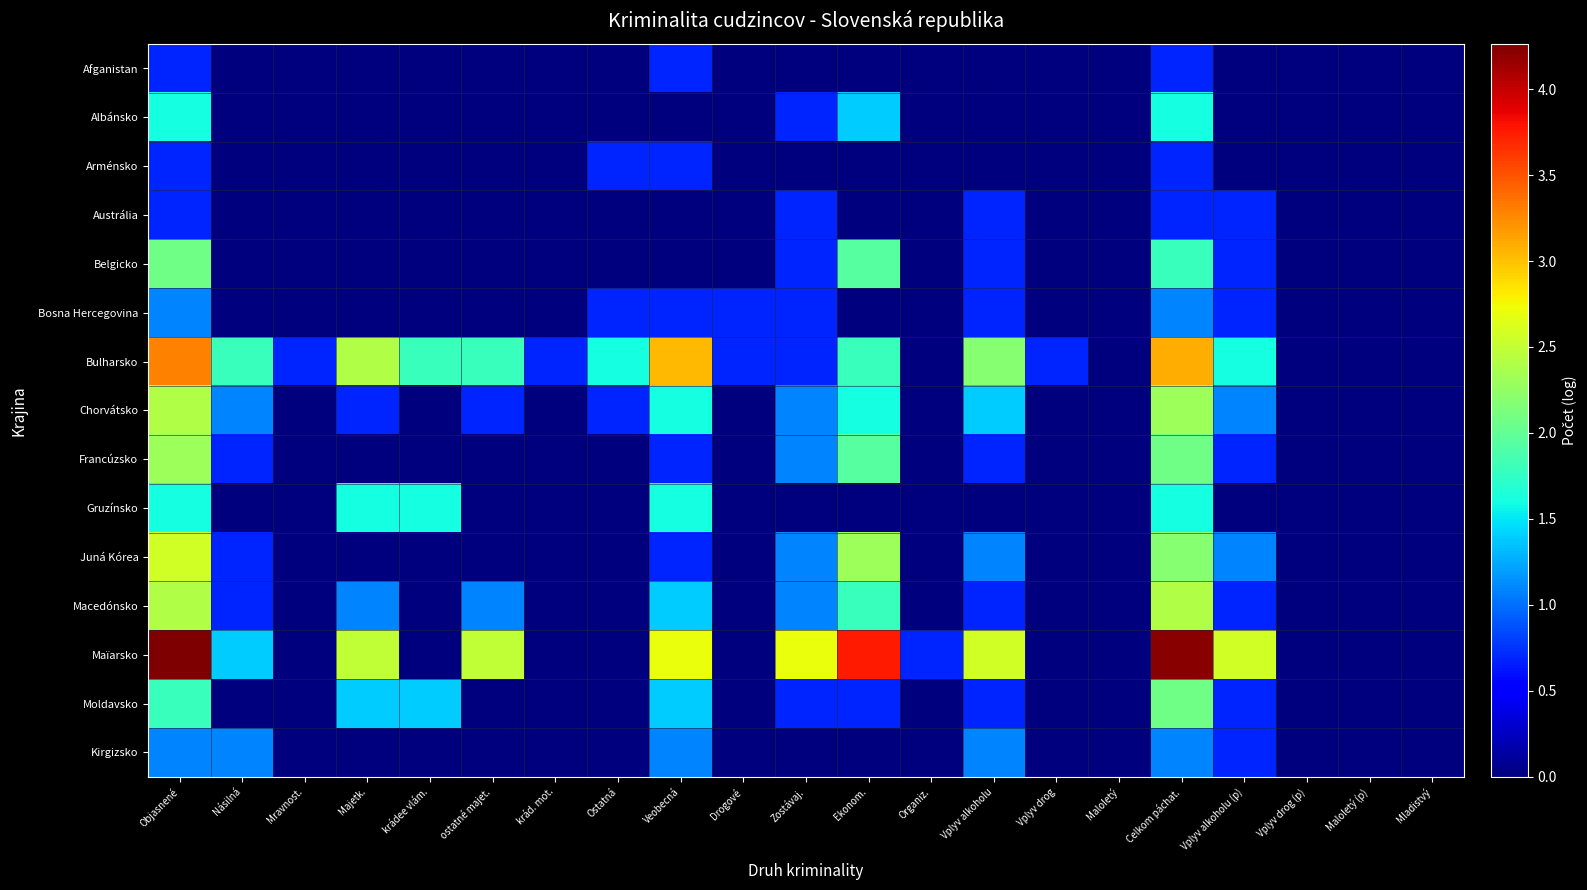

Count the number of categories in the chart.

21